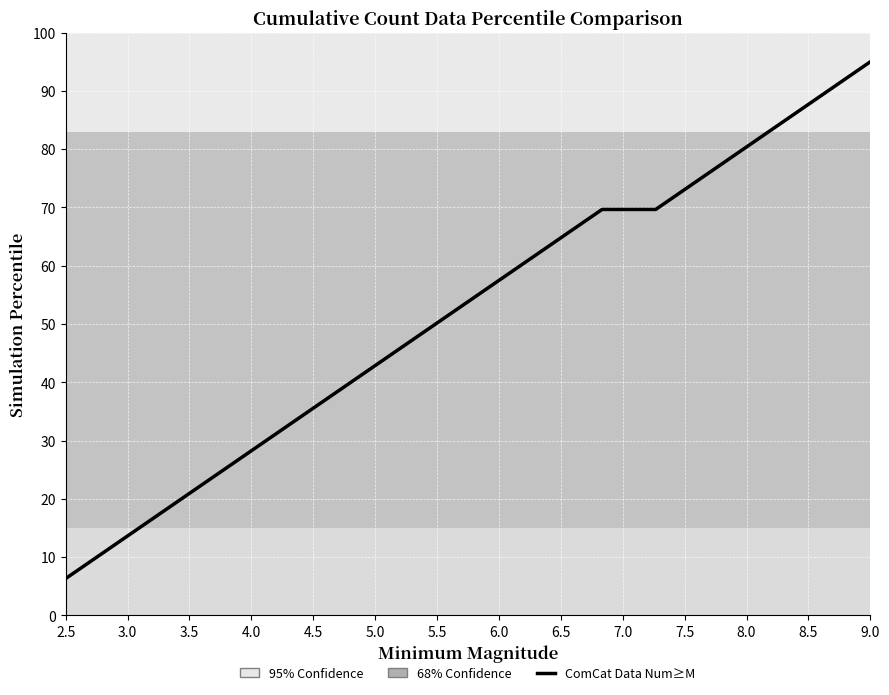

How many distinct data groups are displayed?

1